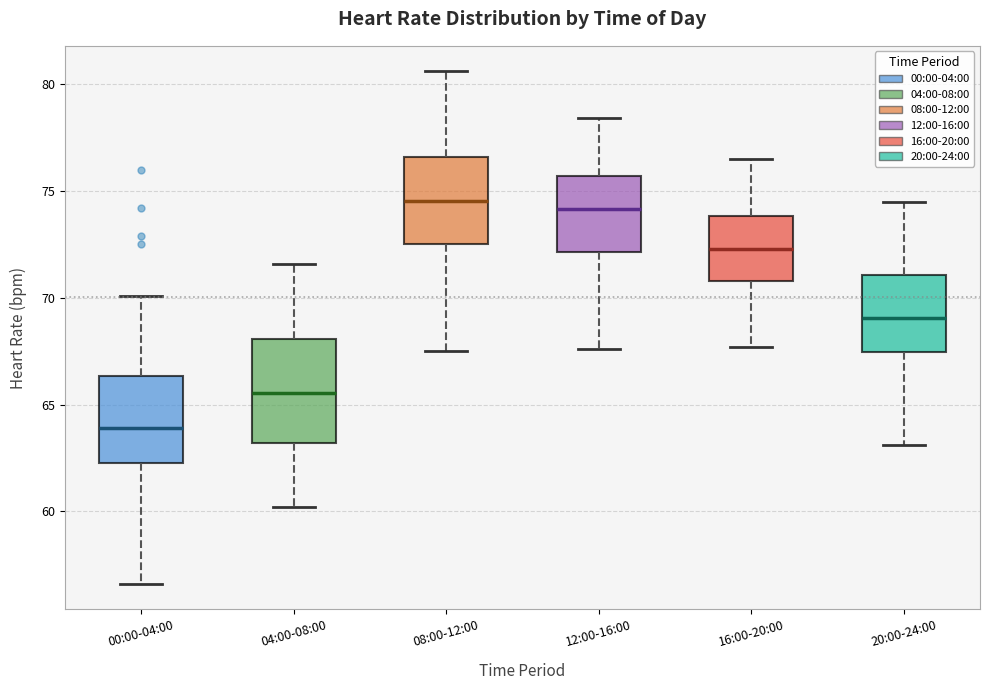

Which box is the tallest, from its lower edge to its upper edge?

04:00-08:00